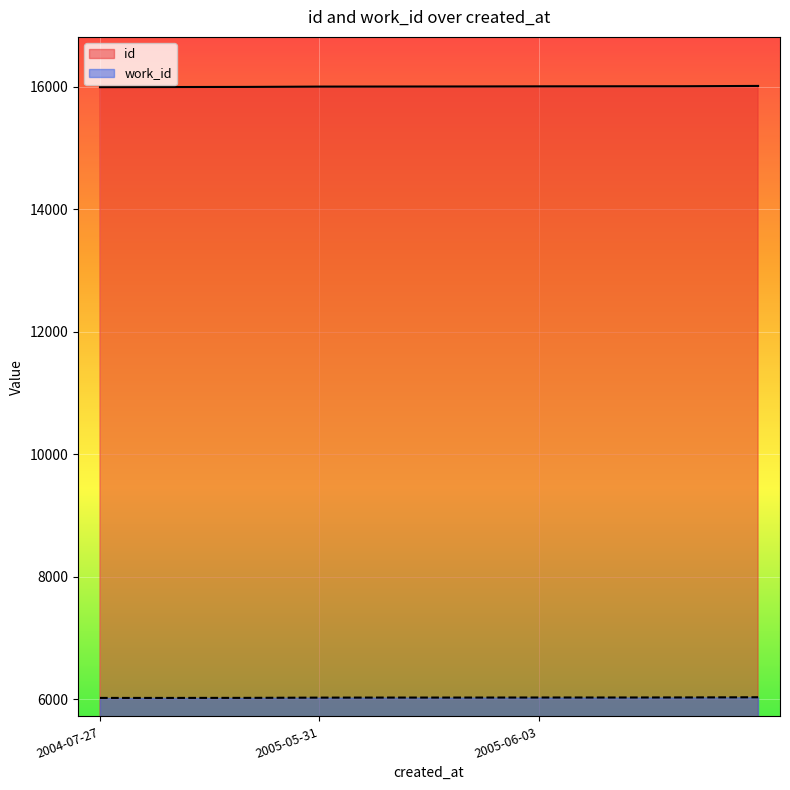

List the series in order of their peak value, highest first.

id, work_id